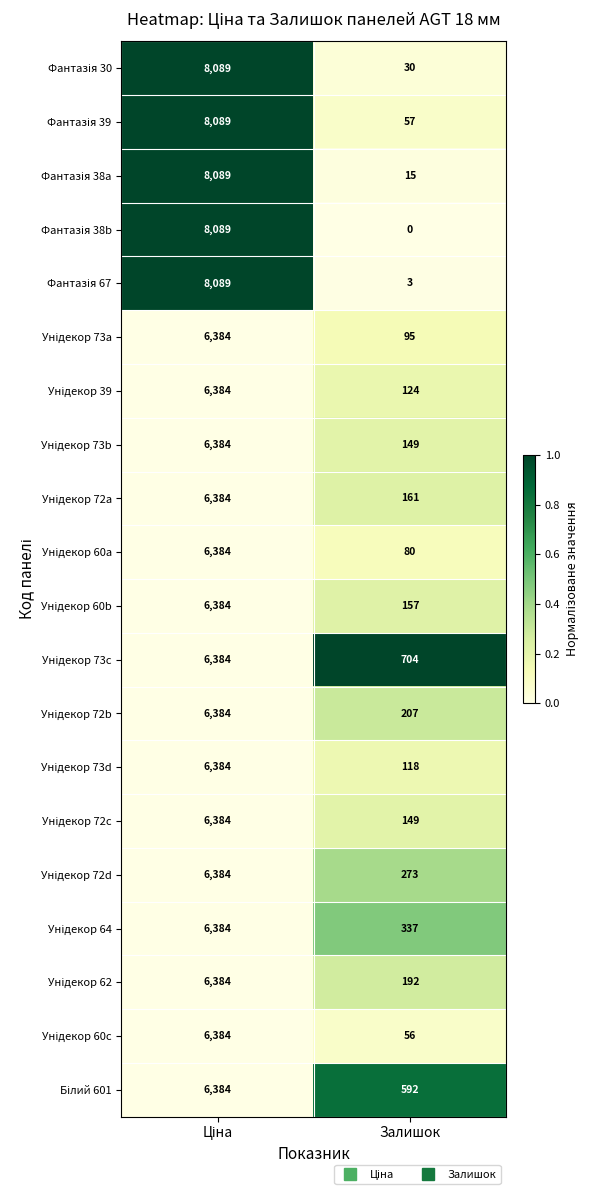

What is the maximum value shown in the chart?

8089